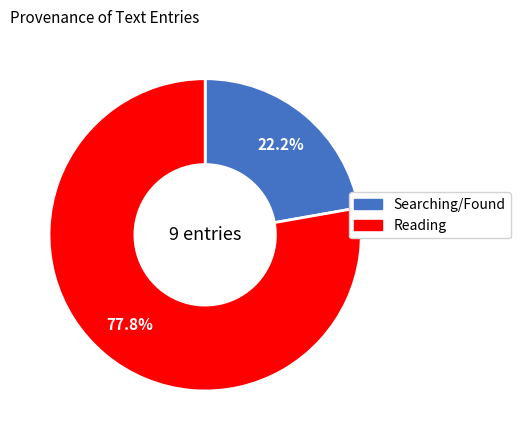

Does any single category account for the majority?

Yes